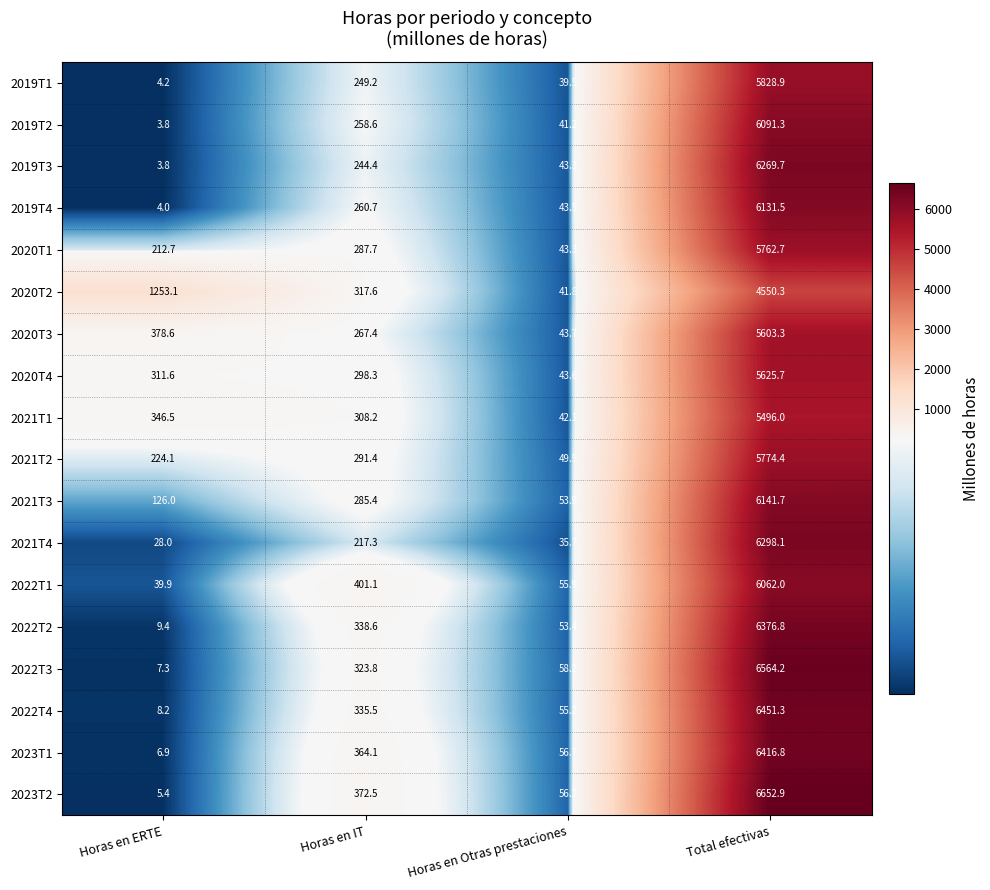

What is the sum of the 2019T3 values at Horas en IT and Horas en ERTE?

248.2